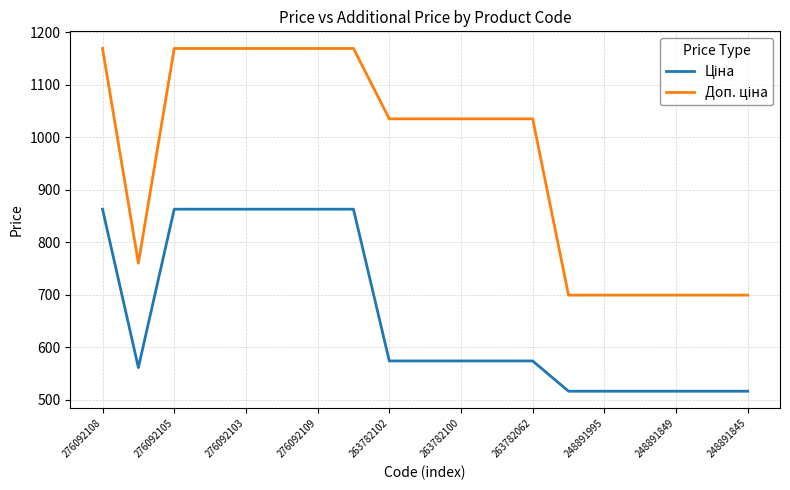

True or false: Ціна has more than 0 interior local peaks.

False